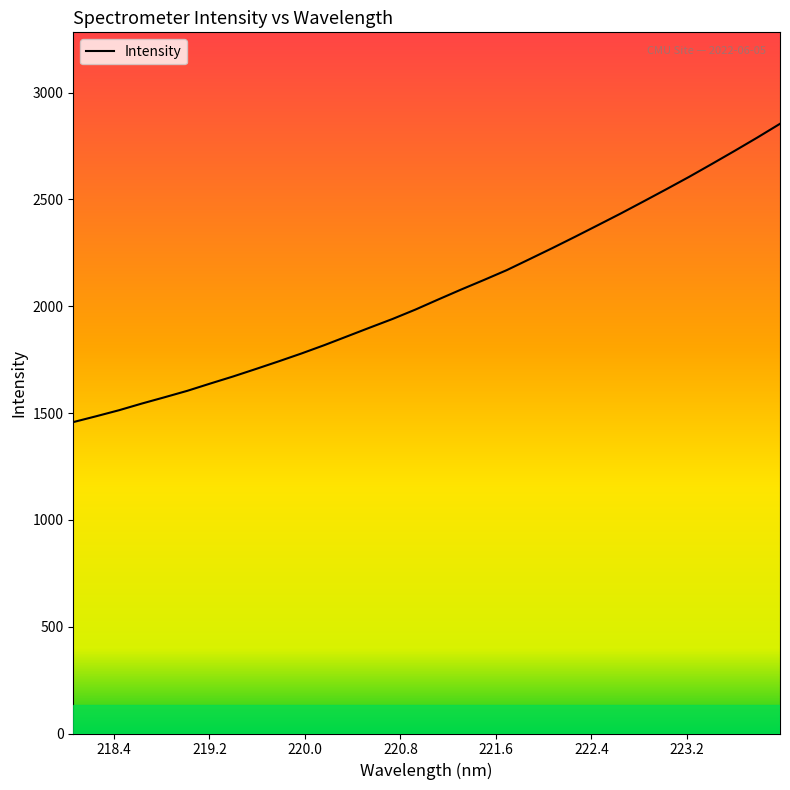

What is the greatest value displayed?

2853.7